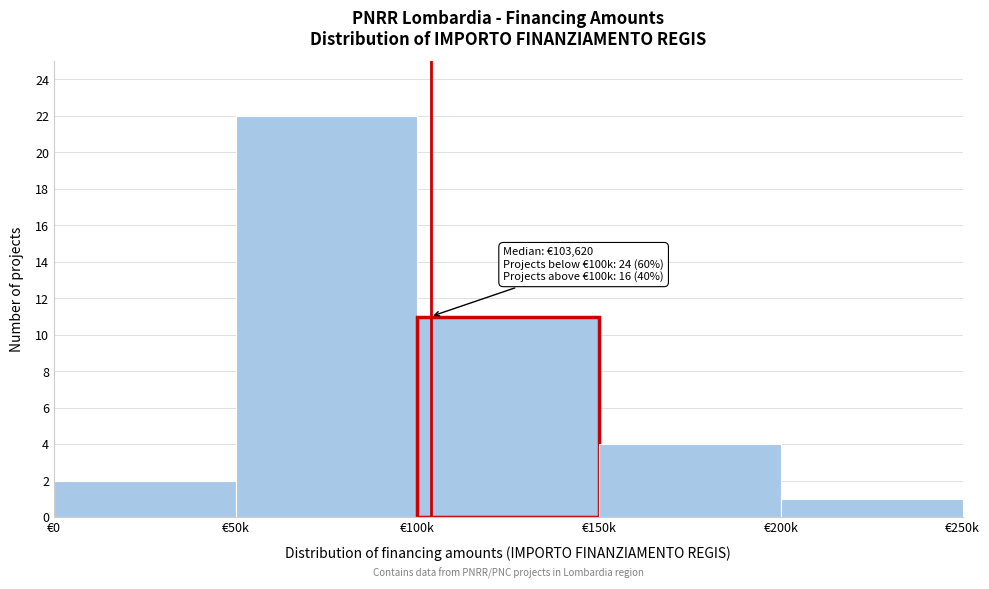

Reading right to left, extract all data points from this chart.

1	4	11	22	2